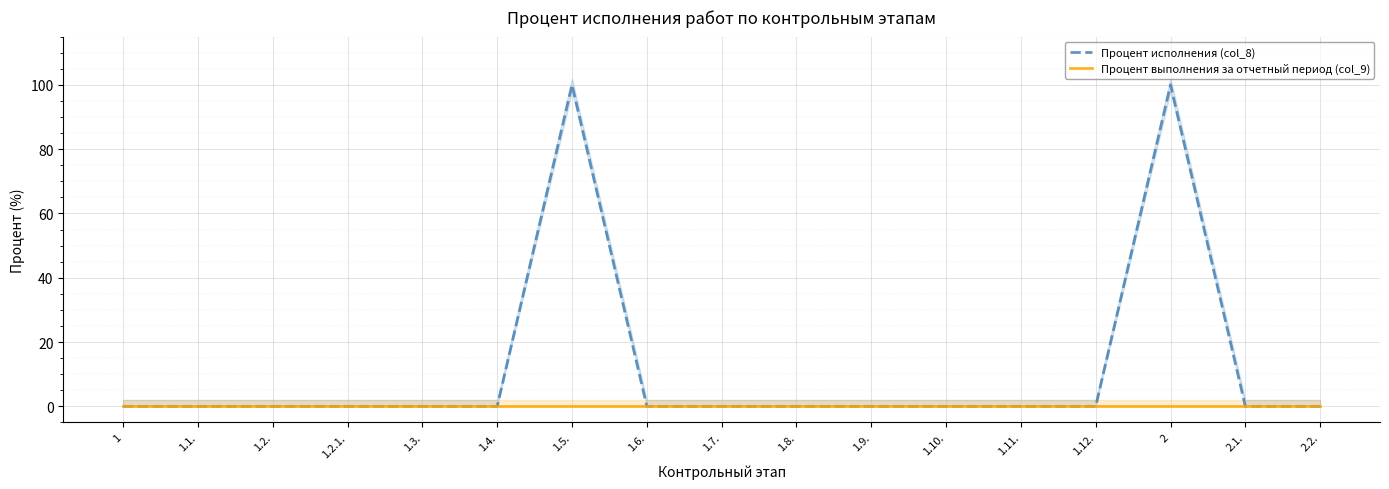

How many lines are shown in the chart?

2